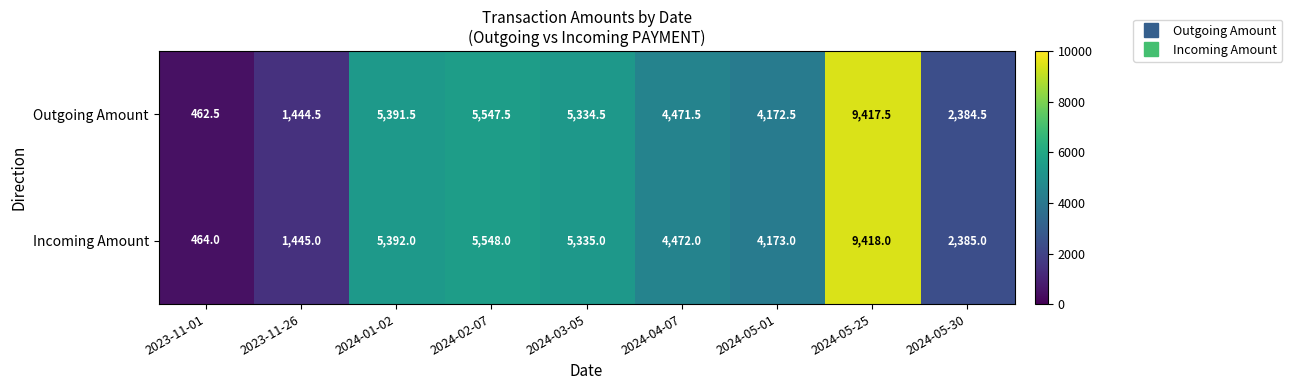

How many series are shown in this chart?

2